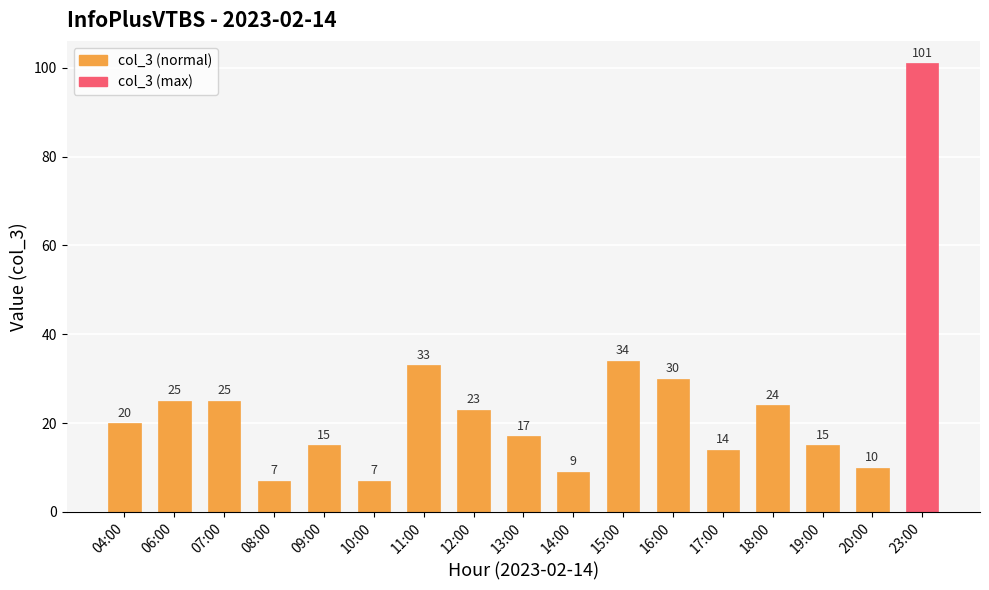

What is the approximate value at 12:00?

23